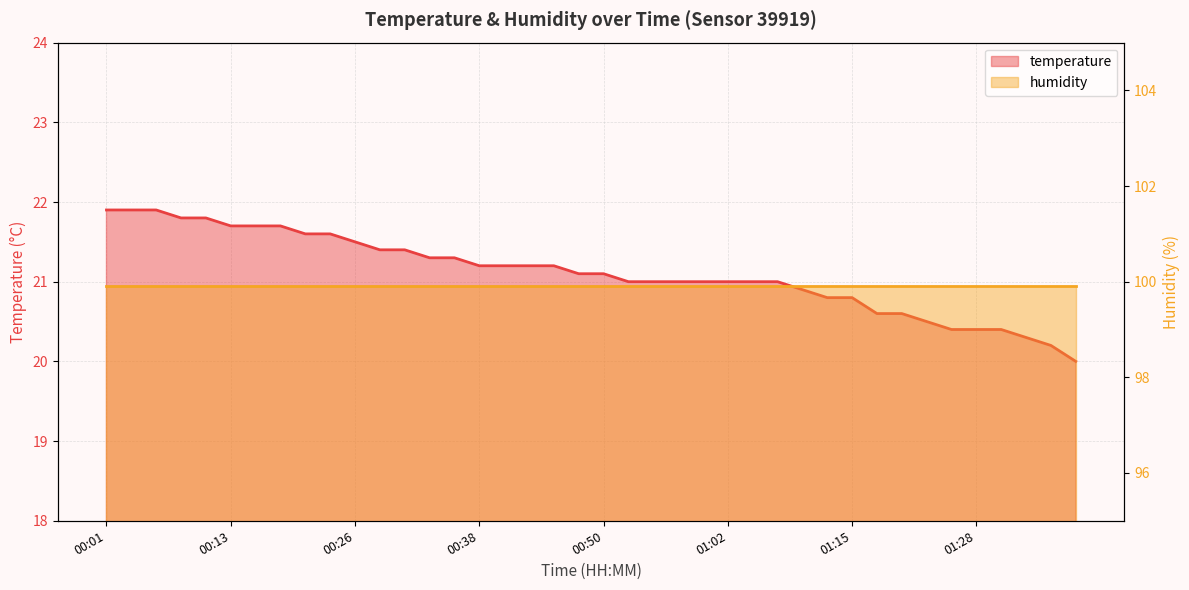

List the labels in order of value, smallest first.

01:40, 01:38, 01:35, 01:25, 01:28, 01:33, 01:23, 01:18, 01:20, 01:13, 01:15, 01:10, 00:52, 00:55, 00:57, 01:00, 01:02, 01:05, 01:07, 00:48, 00:50, 00:38, 00:40, 00:43, 00:45, 00:33, 00:35, 00:28, 00:31, 00:26, 00:21, 00:23, 00:13, 00:16, 00:18, 00:09, 00:11, 00:01, 00:04, 00:06